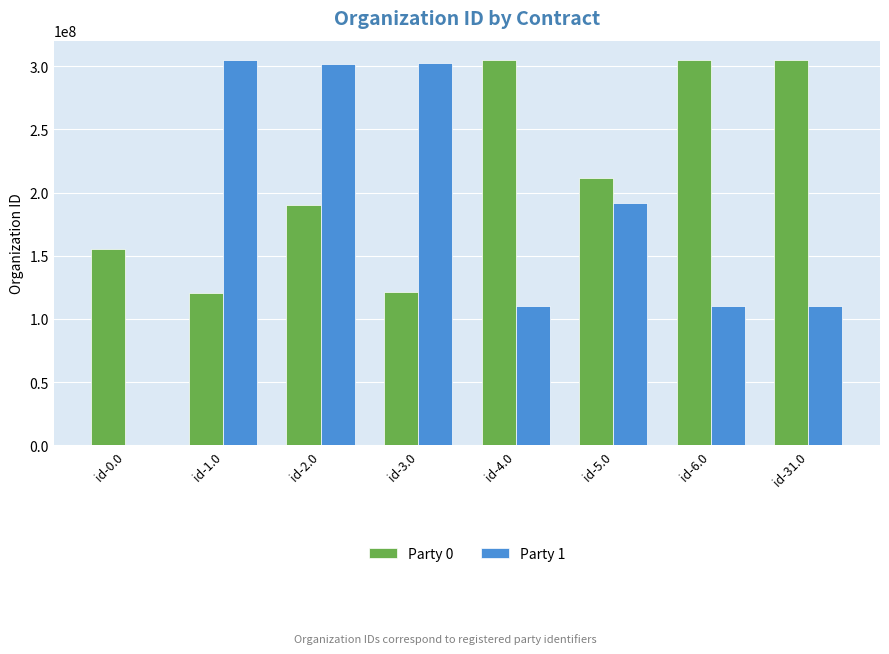

What is the difference between the Party 0 values at id-31.0 and id-6.0?

74634